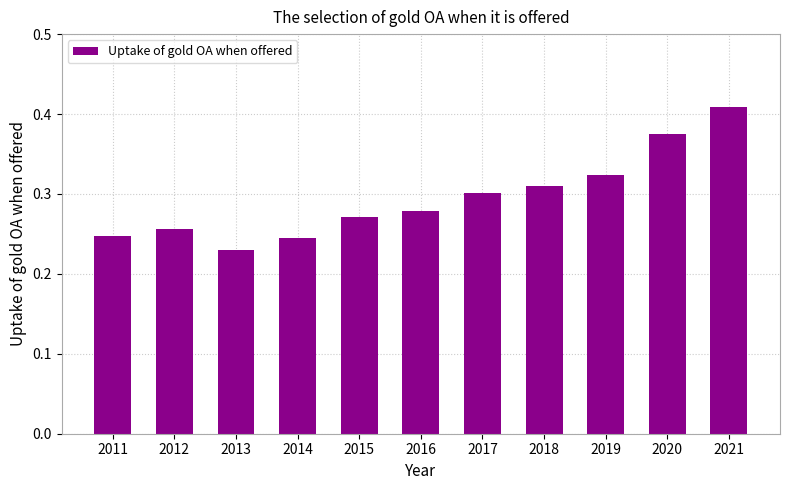

Which label corresponds to the smallest value in the chart?

2013